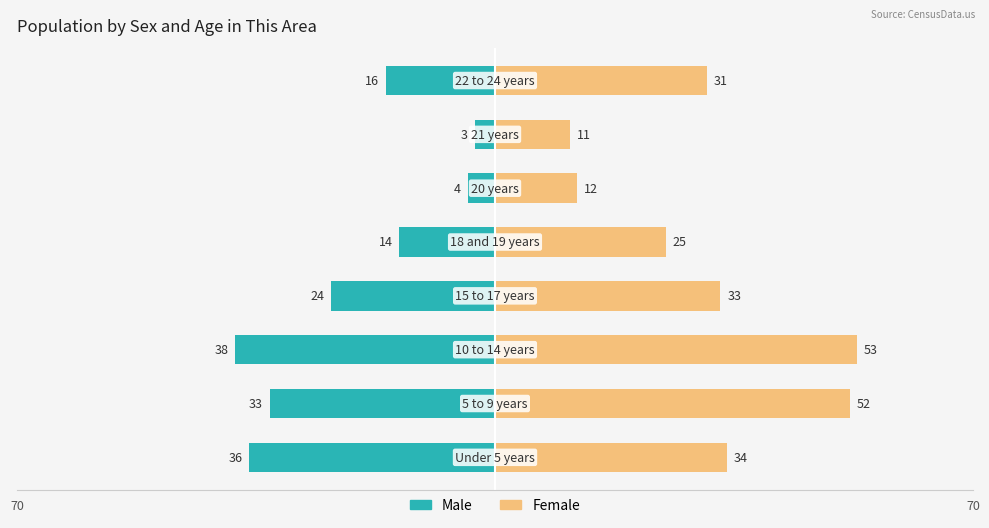

What is the difference between the second highest and minimum values in the Female series?

41